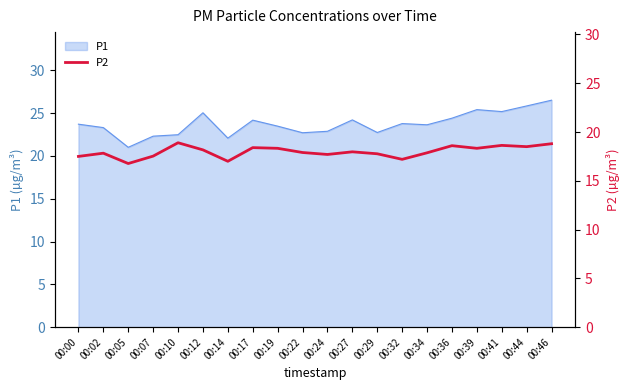

Is it true that P1 equals 36.1 at 00:17?

False